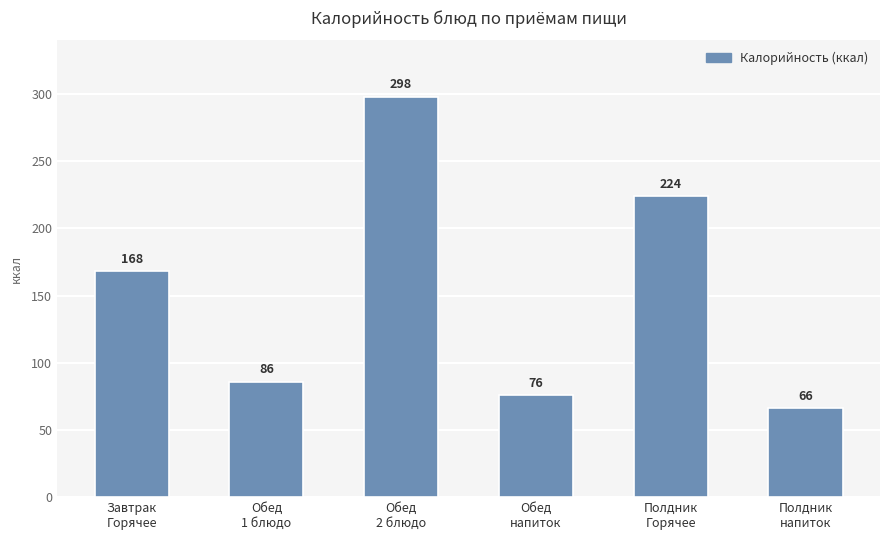

Rank the categories by value from highest to lowest.

Обед
2 блюдо, Полдник
Горячее, Завтрак
Горячее, Обед
1 блюдо, Обед
напиток, Полдник
напиток